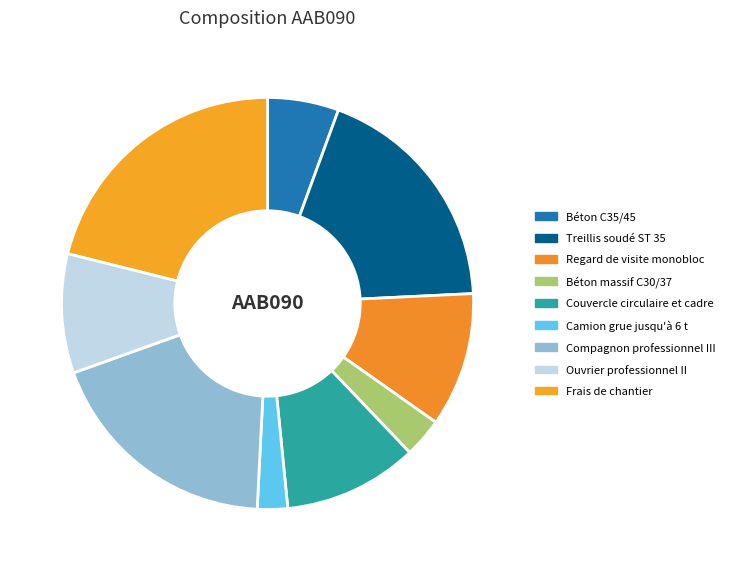

How many segments does this pie chart have?

9